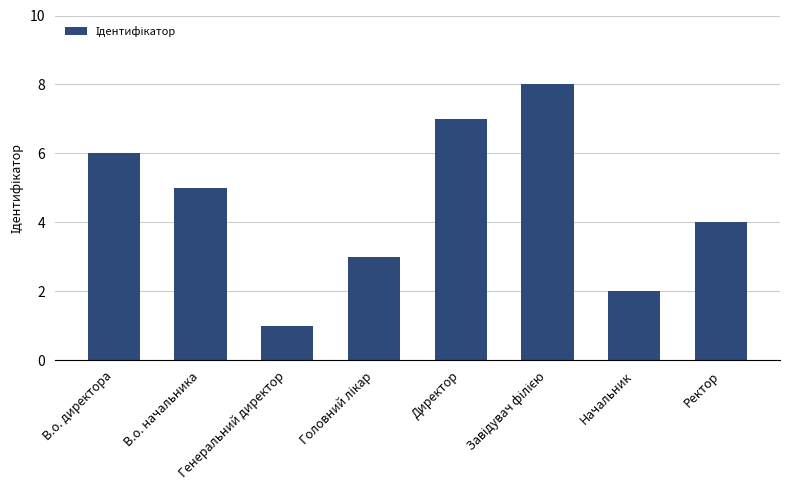

Where does the data first go above 5?

В.о. директора